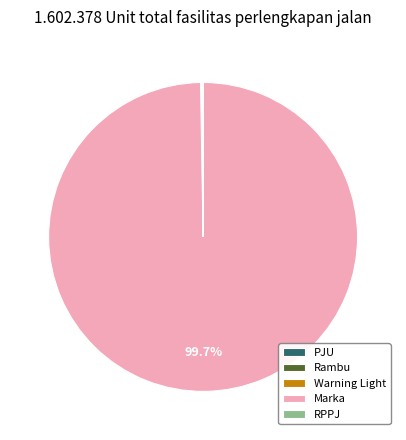

What portion of the pie excludes Marka?

0.3%